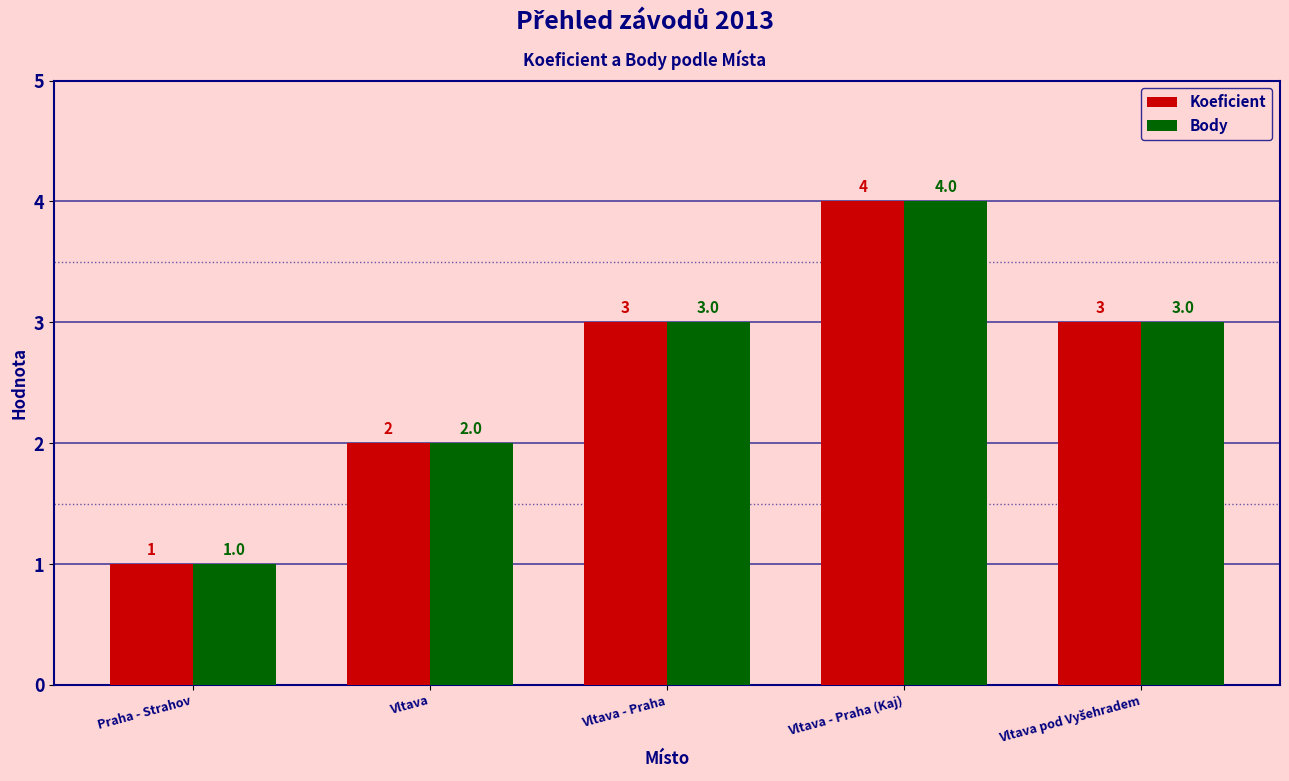

At which label is Koeficient closest to 2?

Vltava